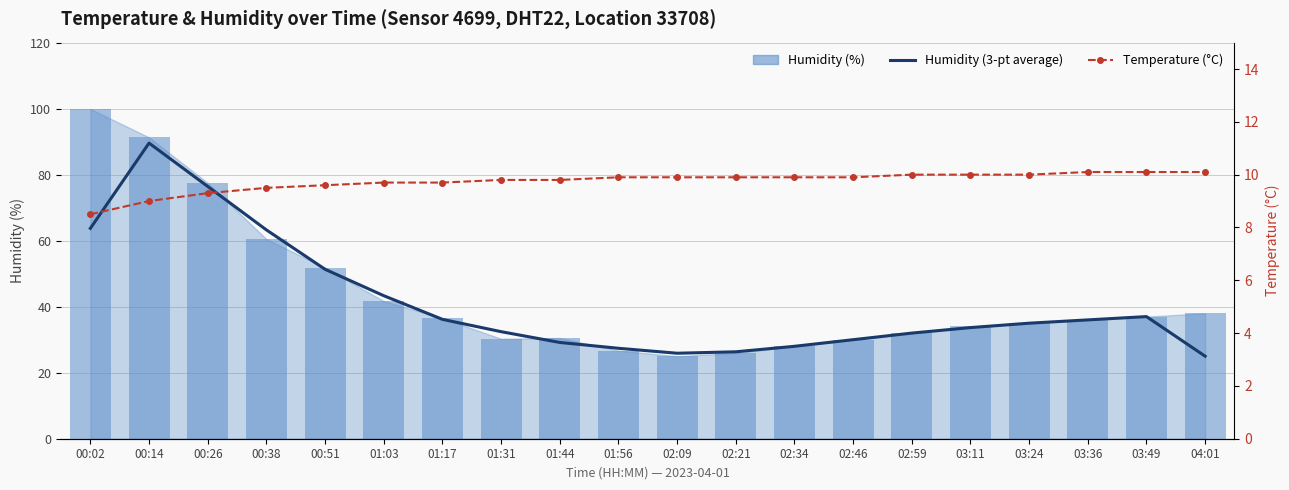

Reading right to left, extract all data points from this chart.

Humidity (3-pt average): 25.0	37.0	36.0	35.0	33.7	32.0	30.0	28.0	26.3	25.9	27.4	29.2	32.4	36.2	43.3	51.3	63.3	76.4	89.6	63.7
Humidity (%): 38.0	37.0	36.0	35.0	34.0	32.0	30.0	28.0	26.0	25.0	26.7	30.5	30.3	36.5	41.7	51.8	60.5	77.5	91.3	99.9
Temperature (°C): 10.1	10.1	10.1	10.0	10.0	10.0	9.9	9.9	9.9	9.9	9.9	9.8	9.8	9.7	9.7	9.6	9.5	9.3	9.0	8.5